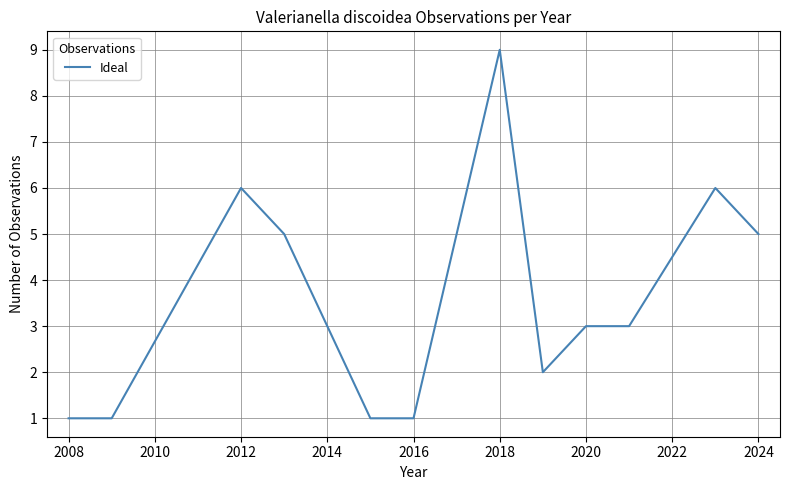

What is the greatest value displayed?

9